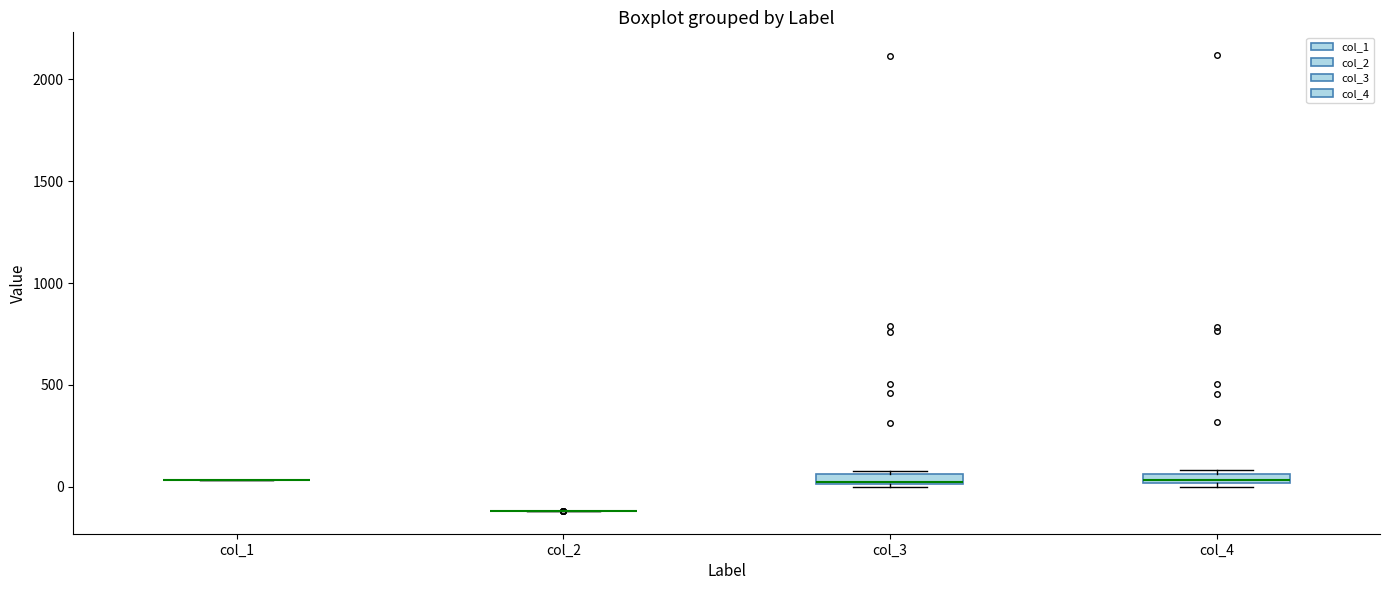

Where is the lower edge of the box for col_4 on the y-axis? The values are not printed on the chart, so give them approximately, as read against the axis.

0